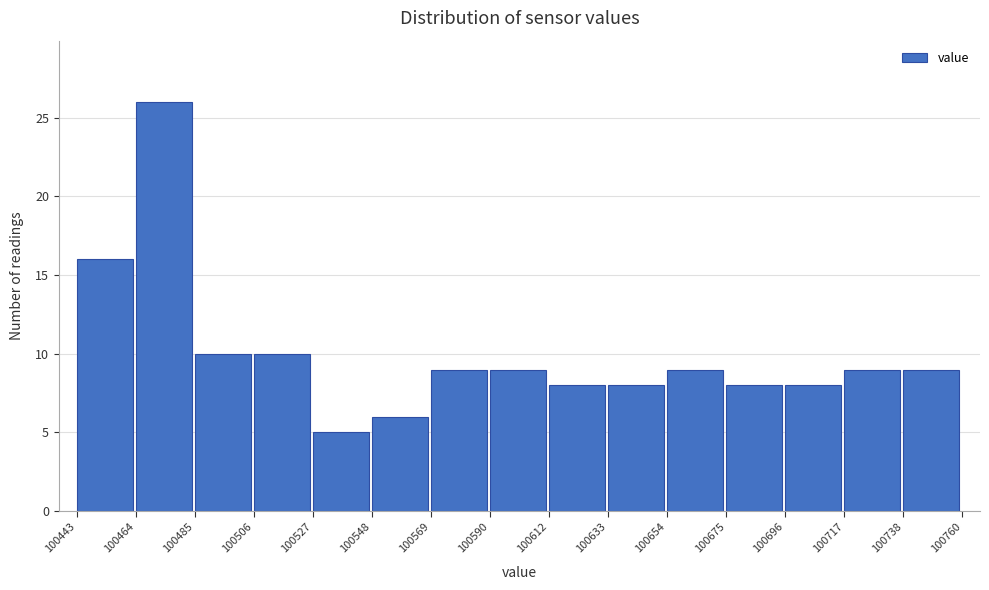

Over which range of the x-axis is the bar tallest?

100464 to 100485